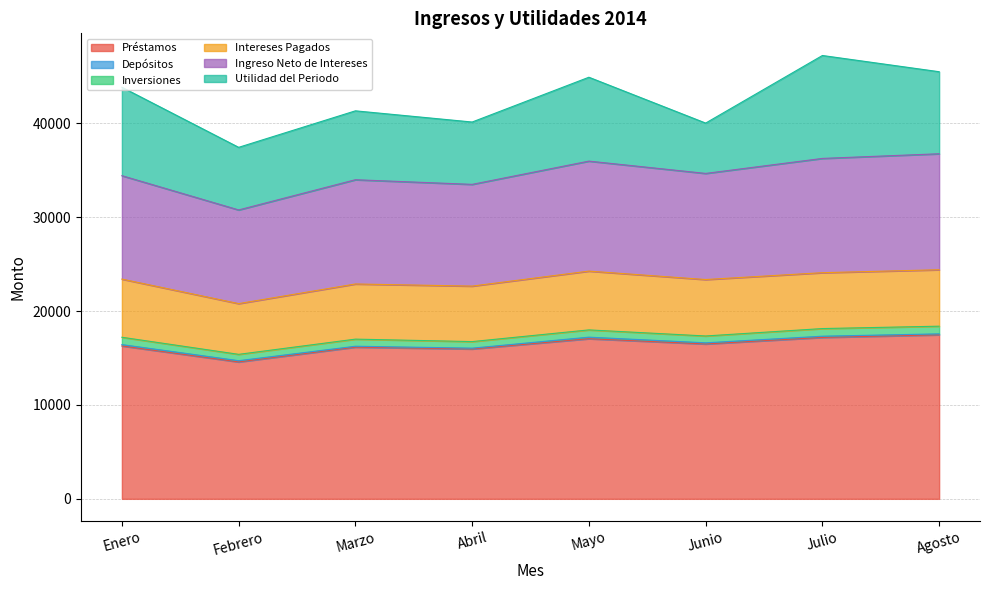

Reading left to right, transcribe all the data shown in this chart.

Préstamos: Enero=16279.3	Febrero=14576.7	Marzo=16151.4	Abril=15958.8	Mayo=17049.8	Junio=16489.8	Julio=17186.5	Agosto=17466.0
Depósitos: Enero=143.2	Febrero=133.1	Marzo=97.3	Abril=85.8	Mayo=165.5	Junio=122.2	Julio=131.4	Agosto=99.7
Inversiones: Enero=782.6	Febrero=675.3	Marzo=756.7	Abril=698.5	Mayo=773.1	Junio=729.2	Julio=812.3	Agosto=818.3
Intereses Pagados: Enero=6193.7	Febrero=5403.0	Marzo=5873.0	Abril=5909.4	Mayo=6259.9	Junio=6010.7	Julio=5950.2	Agosto=6009.2
Ingreso Neto de Intereses: Enero=11012.0	Febrero=9973.1	Marzo=11100.7	Abril=10832.4	Mayo=11712.5	Junio=11298.9	Julio=12167.7	Agosto=12350.1
Utilidad del Periodo: Enero=9416.1	Febrero=6666.4	Marzo=7335.7	Abril=6638.2	Mayo=8931.7	Junio=5359.8	Julio=10958.8	Agosto=8736.5